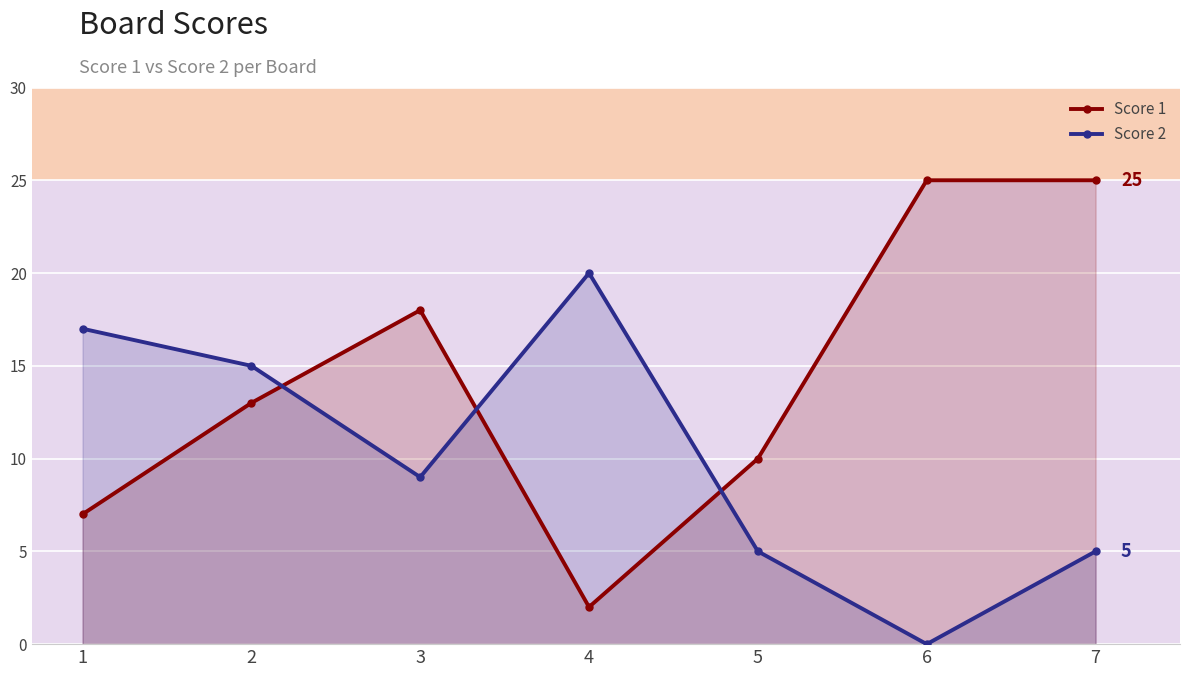

Which series has the widest spread of values?

Score 1